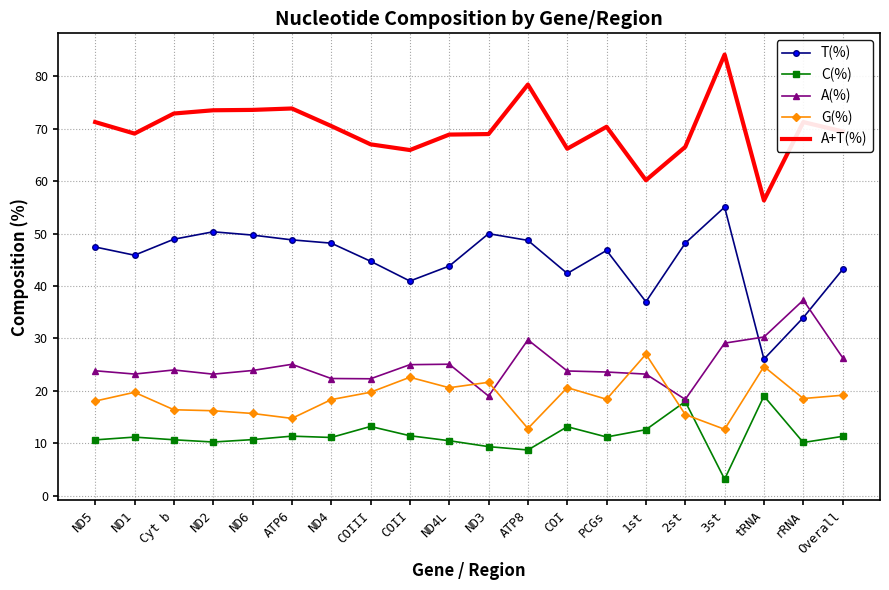

At how many categories does at least one series exceed 26?

20